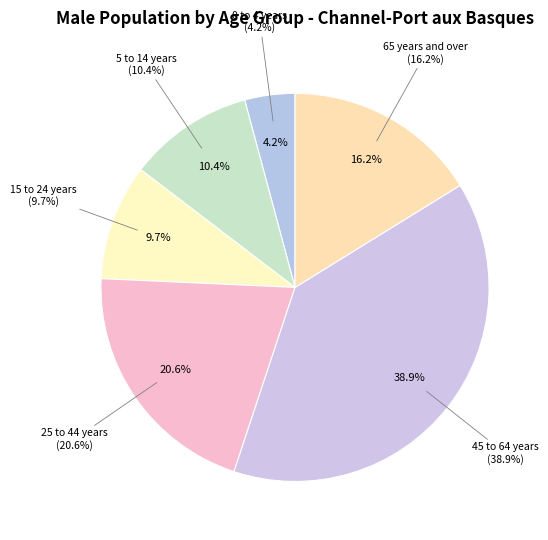

What is the largest slice in the pie chart?

45 to 64 years